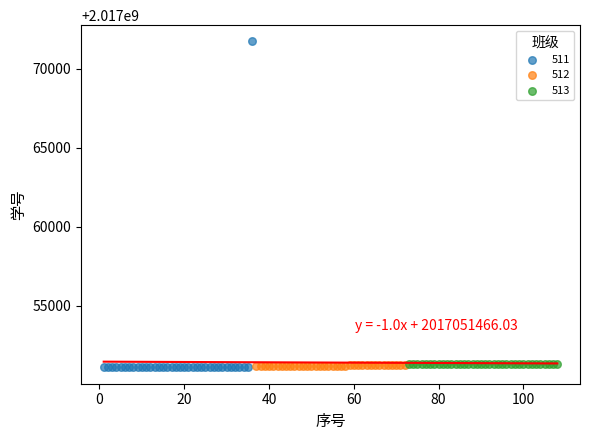

Which series has the largest Y range (max minus min)?

511